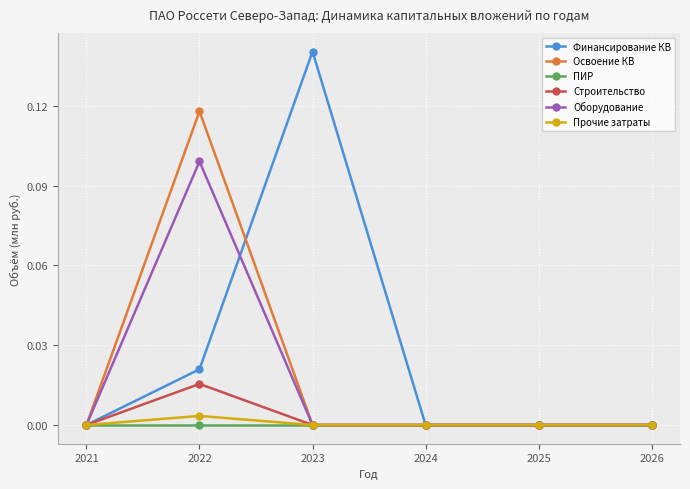

At which category is the sum across all series the highest?

2022